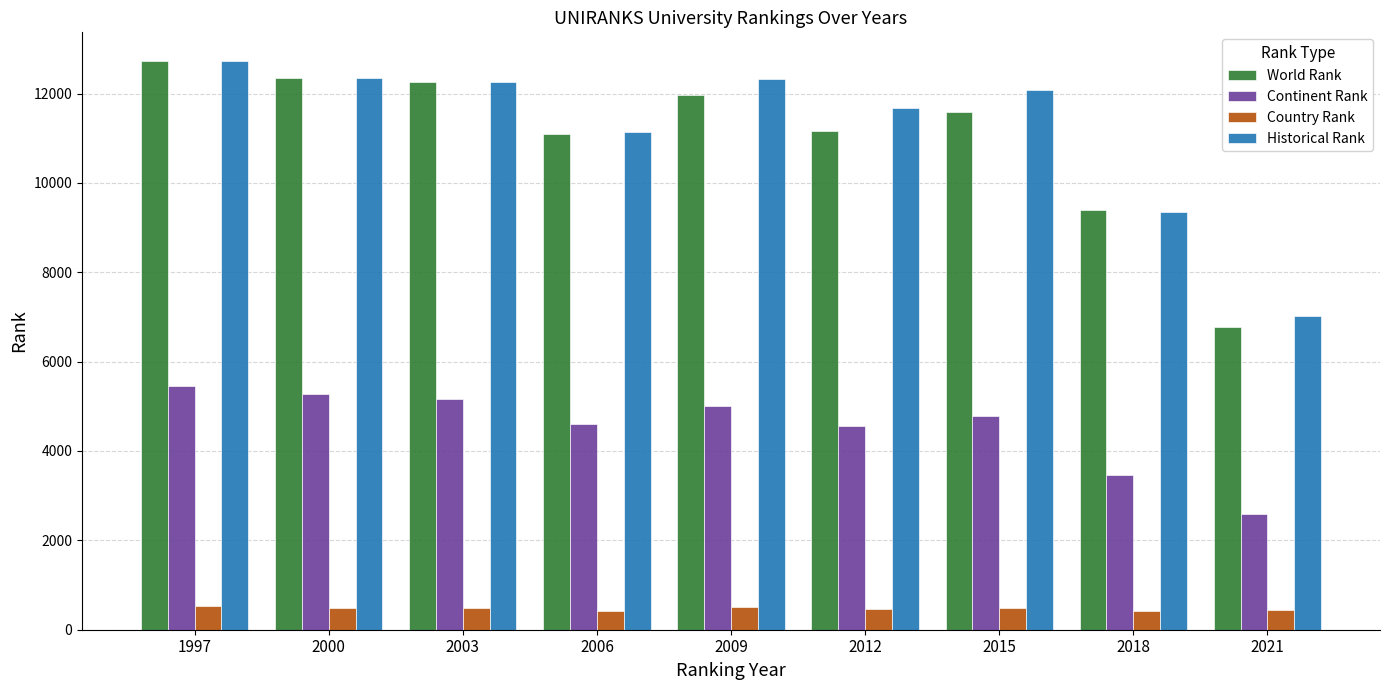

The Continent Rank series shows 2658 at 2006. True or false?

False